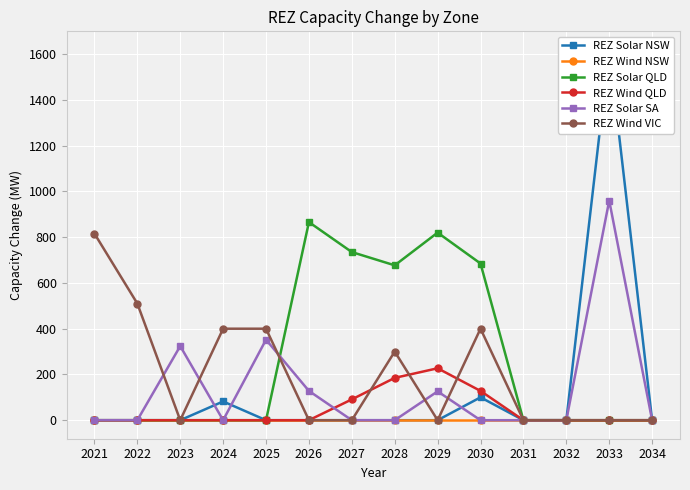

What is the total value across all series at 2022?

510